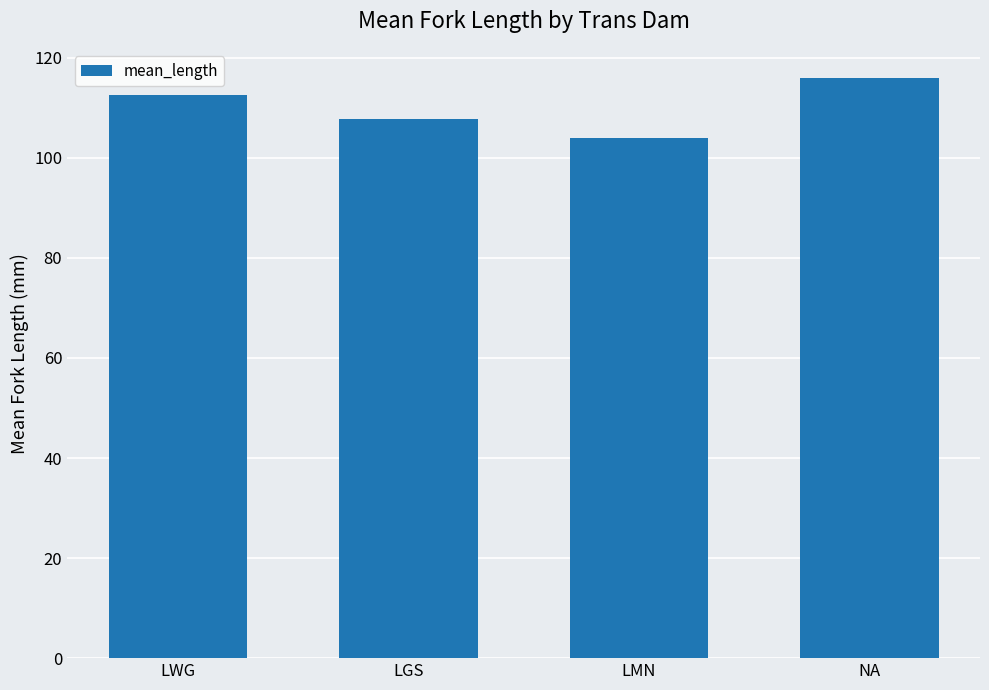

Rank the categories by value from highest to lowest.

NA, LWG, LGS, LMN